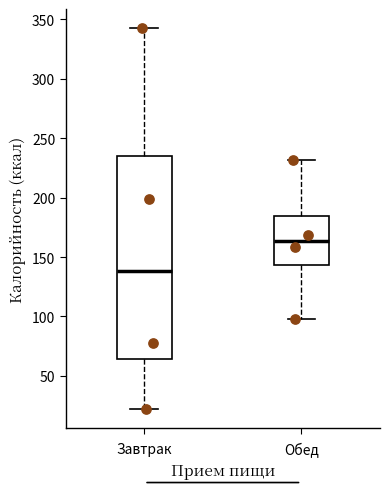

Which box has the highest median line?

Обед